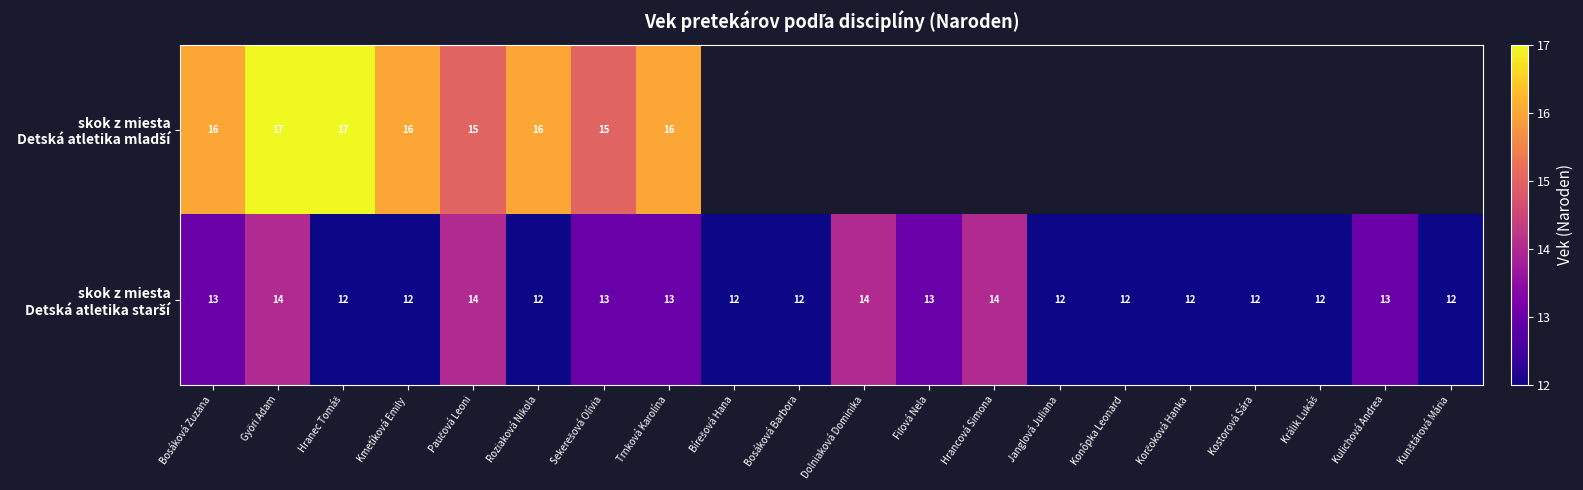

What is the spread (max minus min) of values at Roziaková Nikola?

4